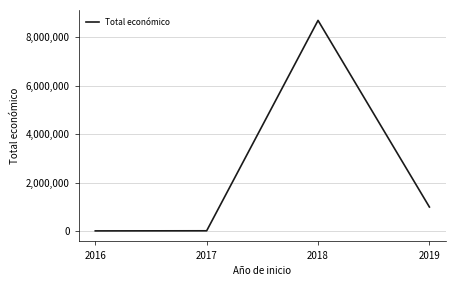

The value at 2018 is 11850024. True or false?

False